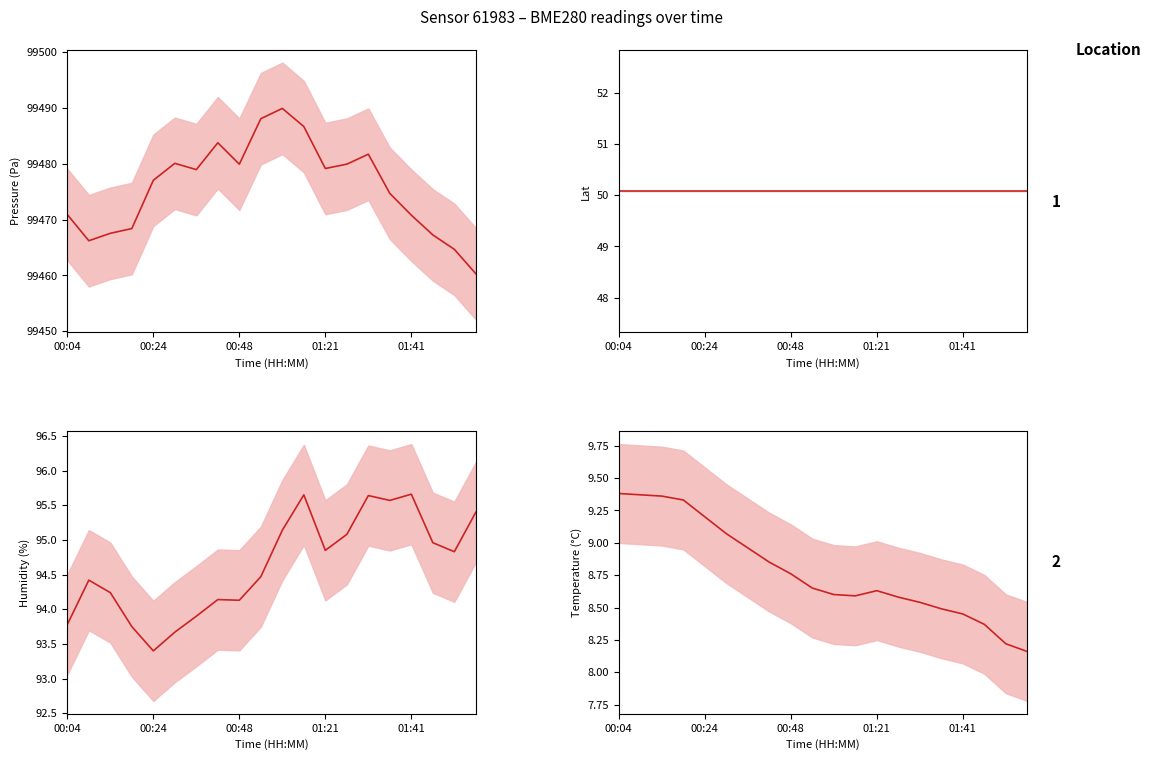

Rank the series by their maximum value, from highest to lowest.

Pressure (Pa), Humidity (%), Lat, Temperature (°C)